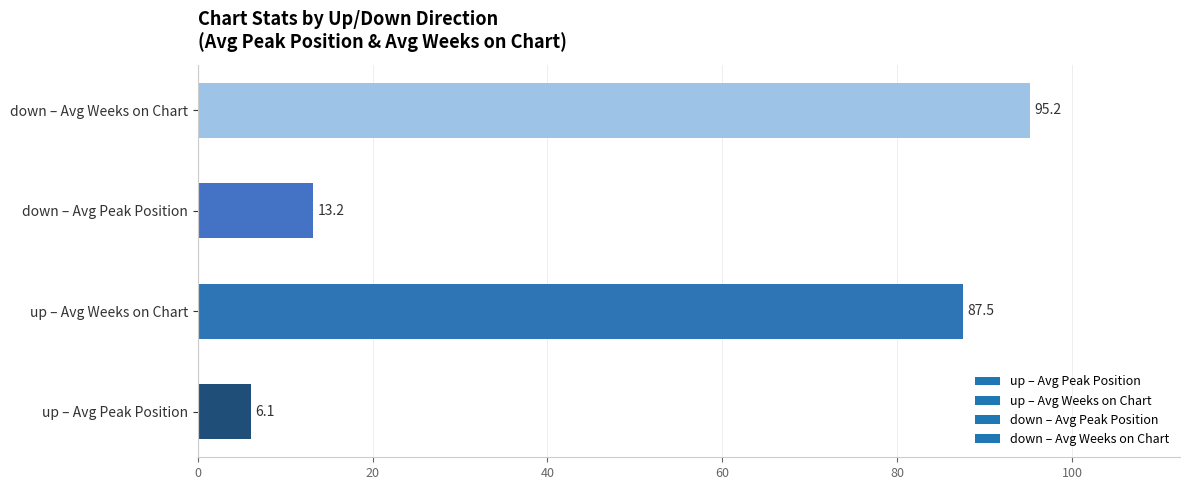

At which label is the value closest to 50?

down – Avg Peak Position